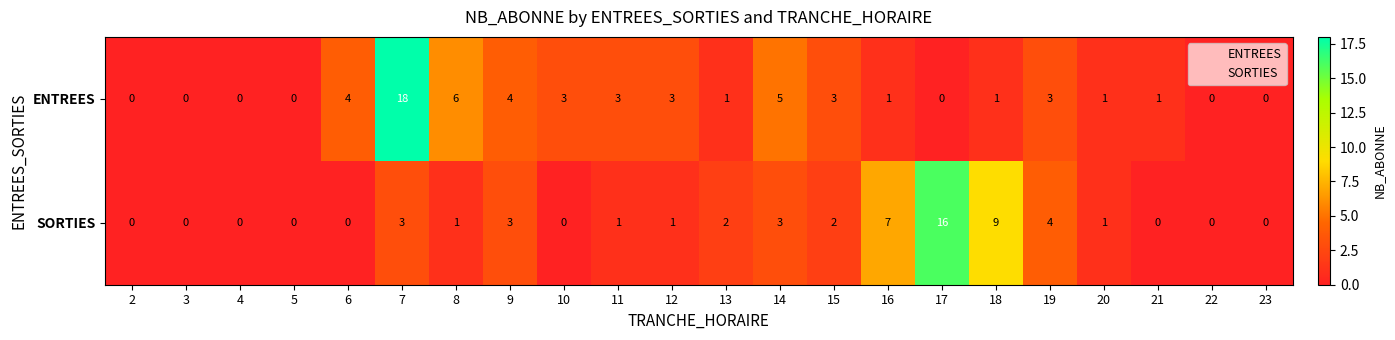

Count the number of data series in this chart.

2